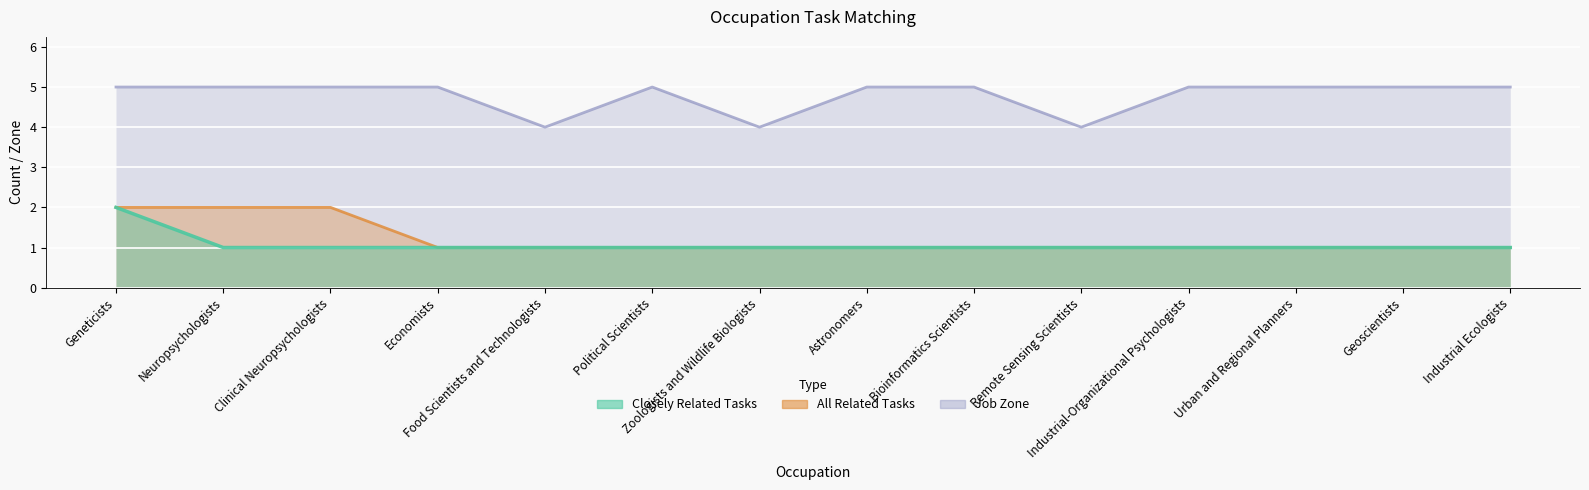

What is the difference between the highest and lowest values at Industrial-Organizational Psychologists?

4